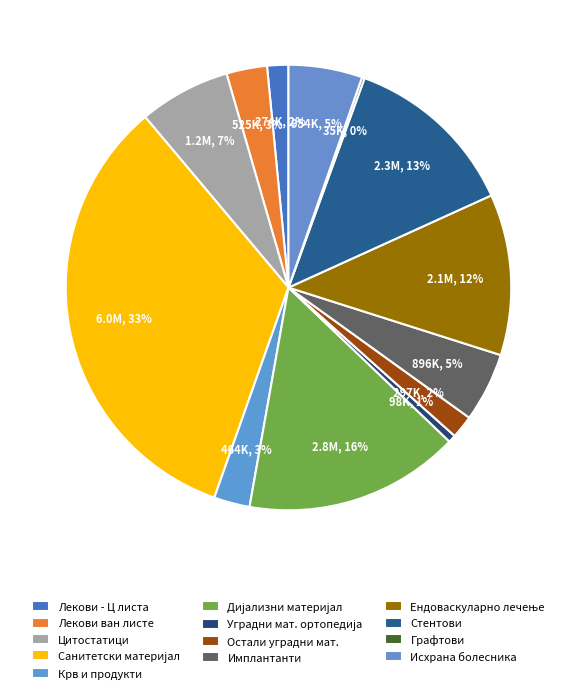

Which category has the smallest portion of the pie?

ГРАФТОВИ